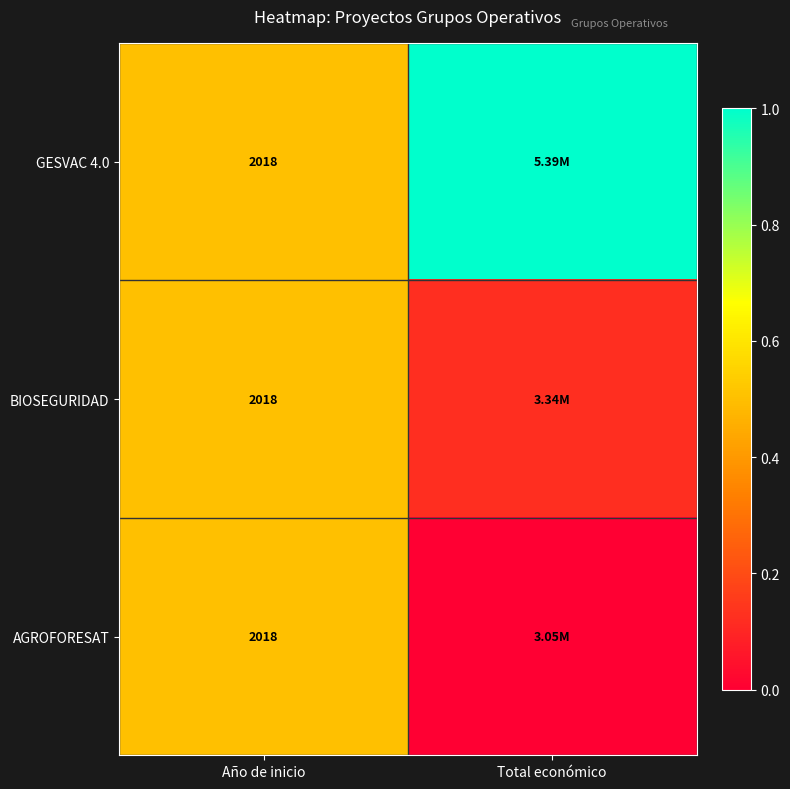

The BIOSEGURIDAD series shows 0.5 at Año de inicio. True or false?

True